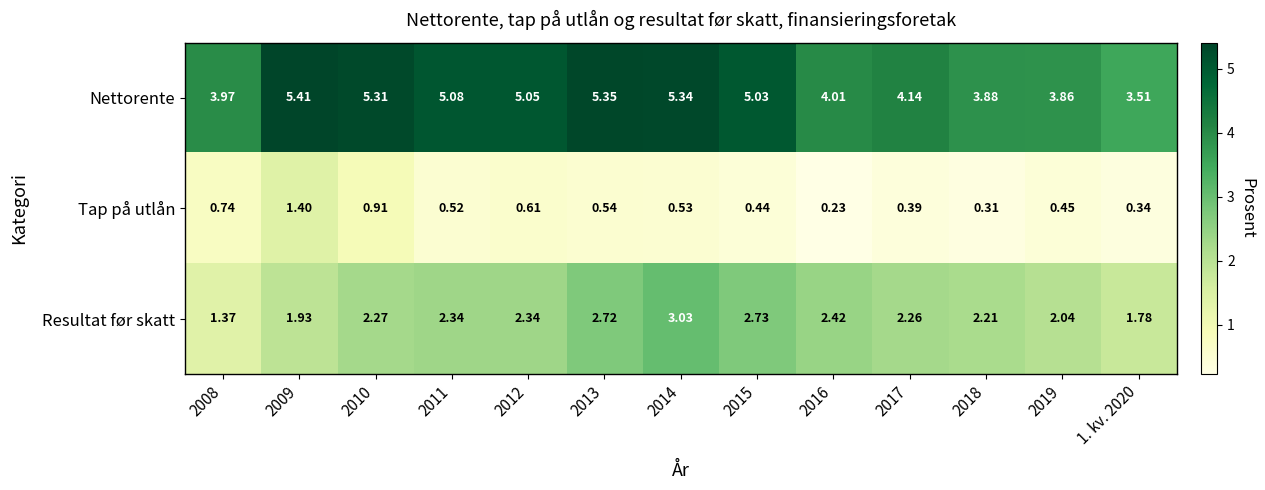

Which series has the widest spread of values?

Nettorente